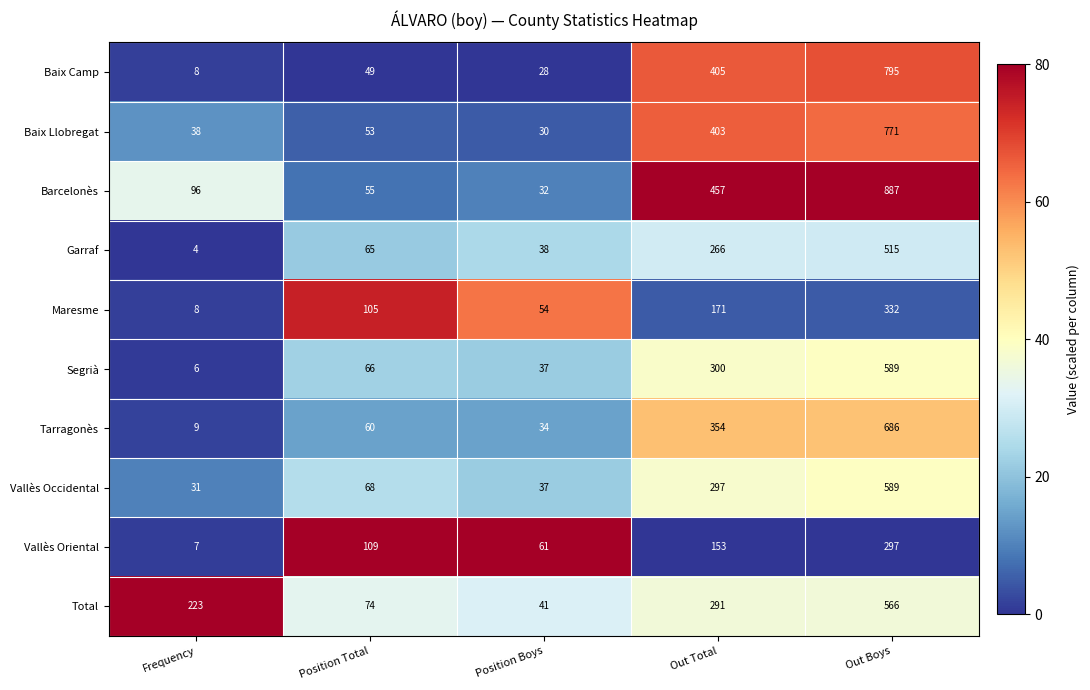

True or false: Vallès Oriental has a value of 297 at Out Boys.

True